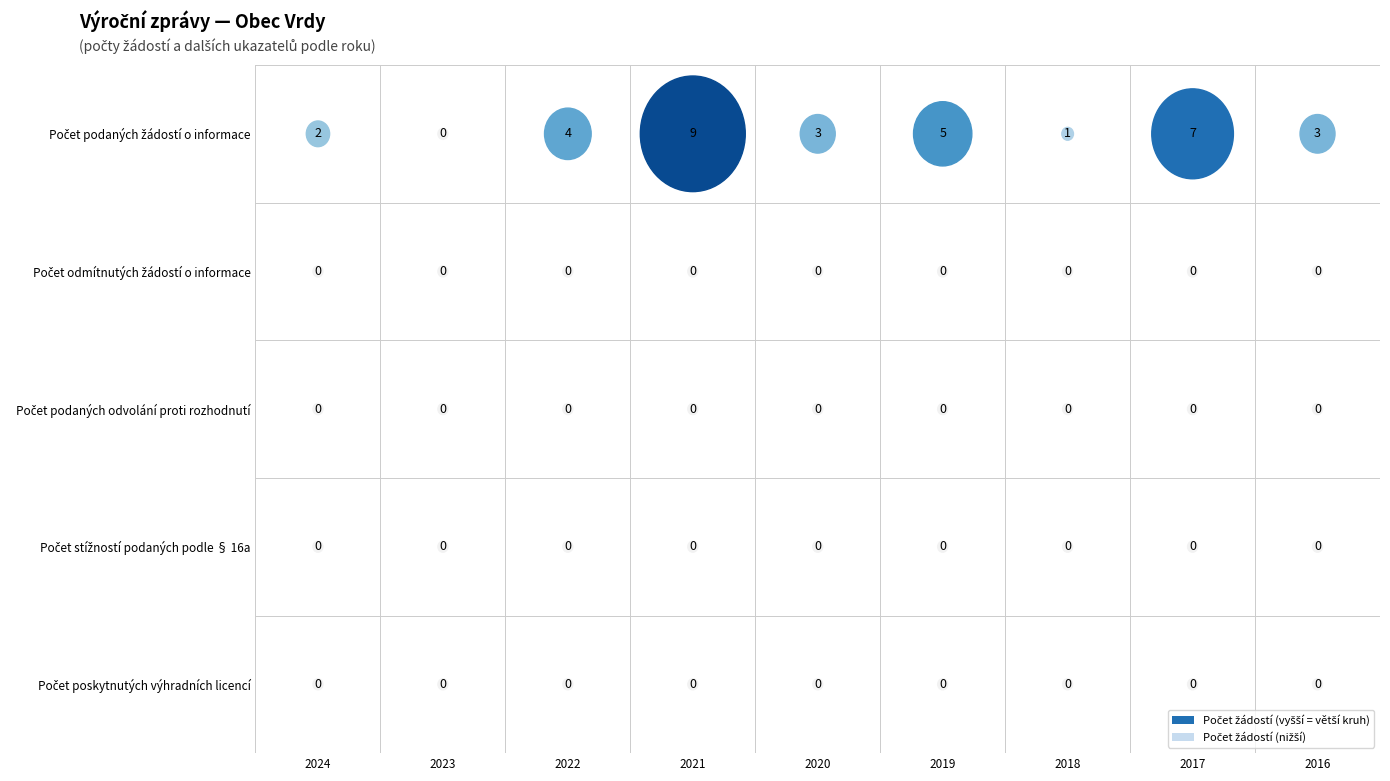

What is the difference between the highest and lowest values at 2019?

5